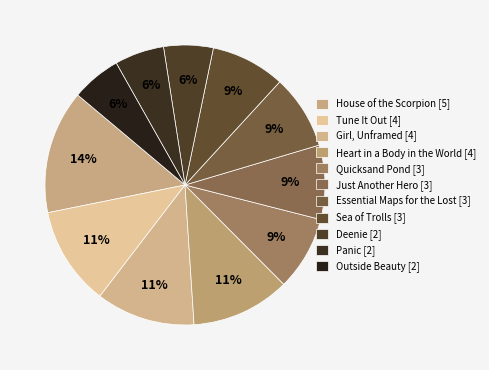

How many segments does this pie chart have?

11